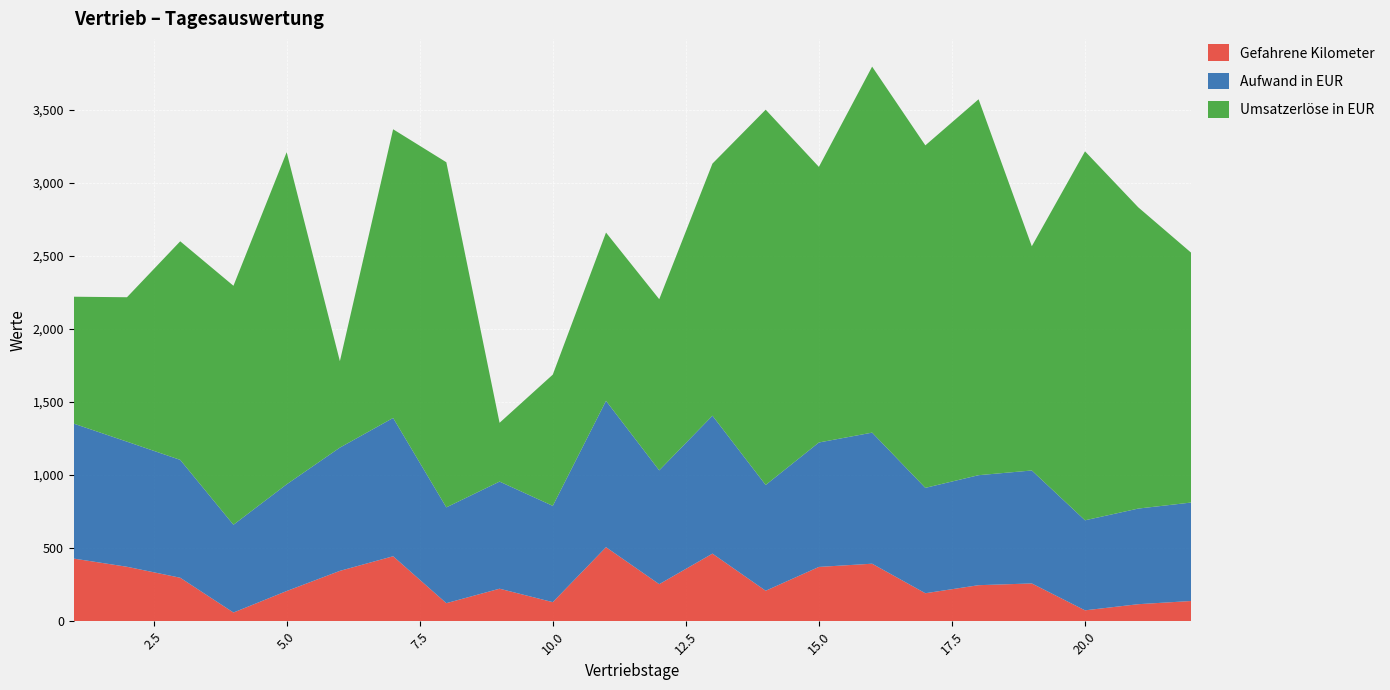

Reading right to left, list all the values displayed in this chart.

Gefahrene Kilometer: 22=139.0	21=117.0	20=75.0	19=259.0	18=247.0	17=192.0	16=394.0	15=372.0	14=209.0	13=463.0	12=254.0	11=507.0	10=131.0	9=223.0	8=124.0	7=445.0	6=345.0	5=207.0	4=60.0	3=298.0	2=373.0	1=429.0
Aufwand in EUR: 22=673.7	21=654.1	20=616.0	19=772.7	18=752.5	17=720.9	16=896.7	15=851.3	14=723.5	13=943.5	12=778.6	11=1001.2	10=658.7	9=732.9	8=655.4	7=946.0	6=843.2	5=730.1	4=600.4	3=806.3	2=855.9	1=923.2
Umsatzerlöse in EUR: 22=1707.1	21=2061.0	20=2524.2	19=1533.9	18=2571.7	17=2343.1	16=2503.9	15=1885.4	14=2567.6	13=1724.7	12=1171.0	11=1151.3	10=897.9	9=402.1	8=2361.0	7=1975.1	6=591.3	5=2272.1	4=1635.0	3=1495.3	2=988.1	1=868.3